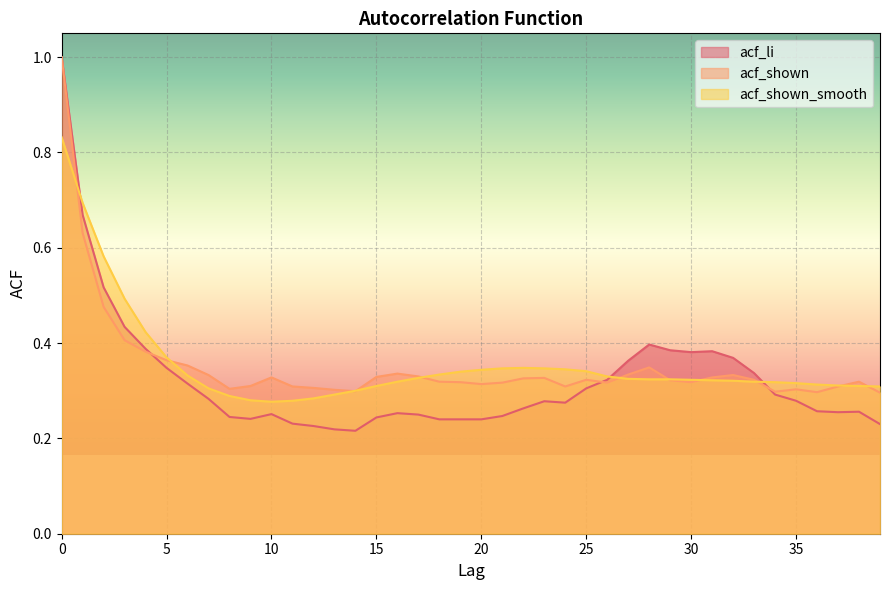

What is the difference between the maximum and minimum values in the acf_shown series?

0.7